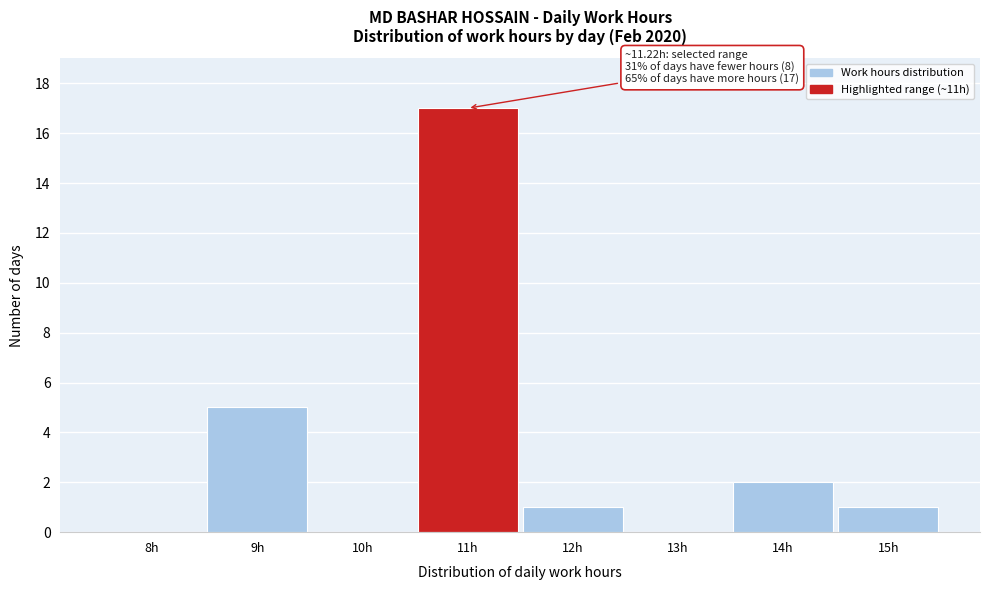

Reading right to left, what are all the values shown in this chart?

15h=1	14h=2	13h=0	12h=1	11h=17	10h=0	9h=5	8h=0